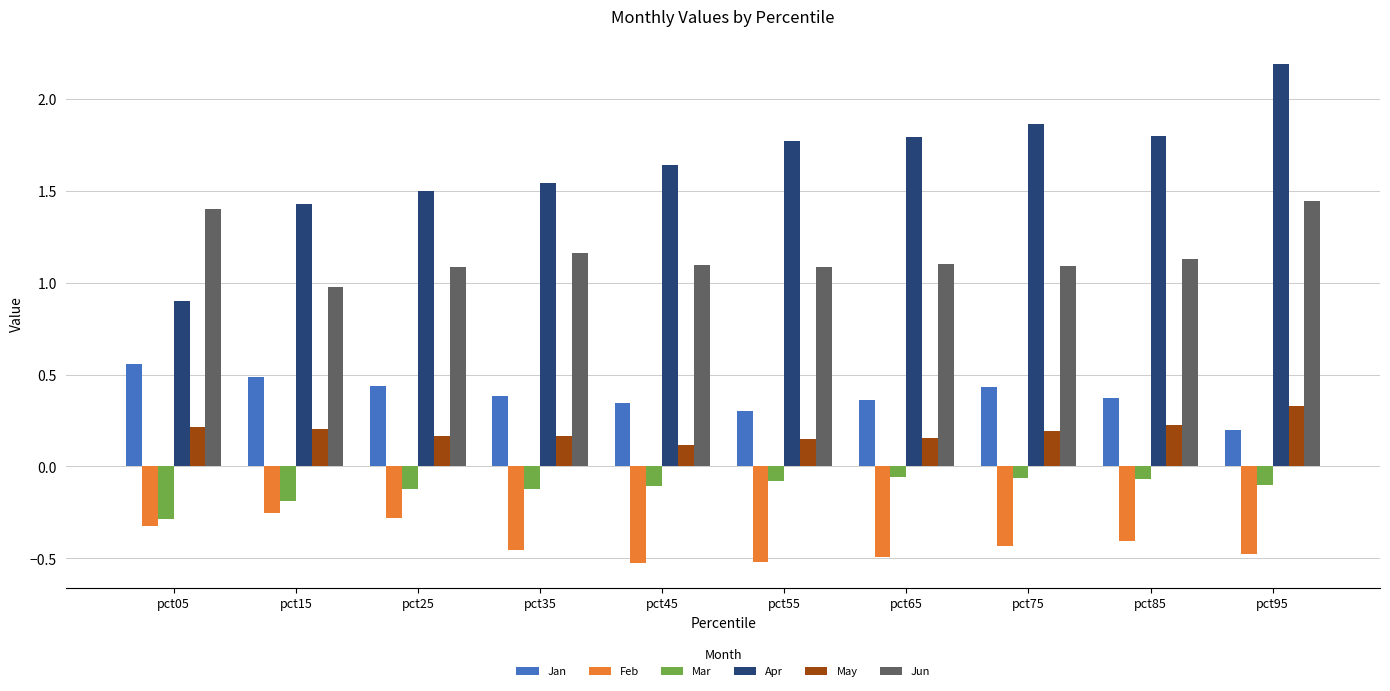

The value of Apr at pct35 is 0.7. True or false?

False